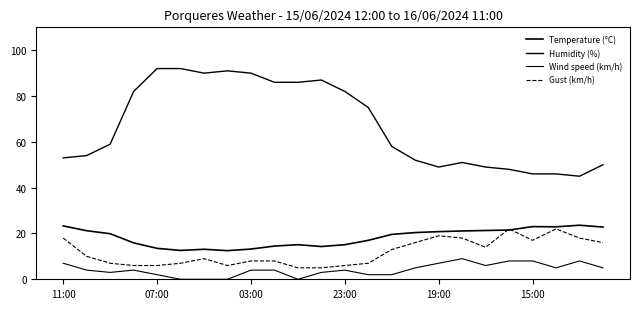

Which series has the largest range (max minus min)?

Humidity (%)